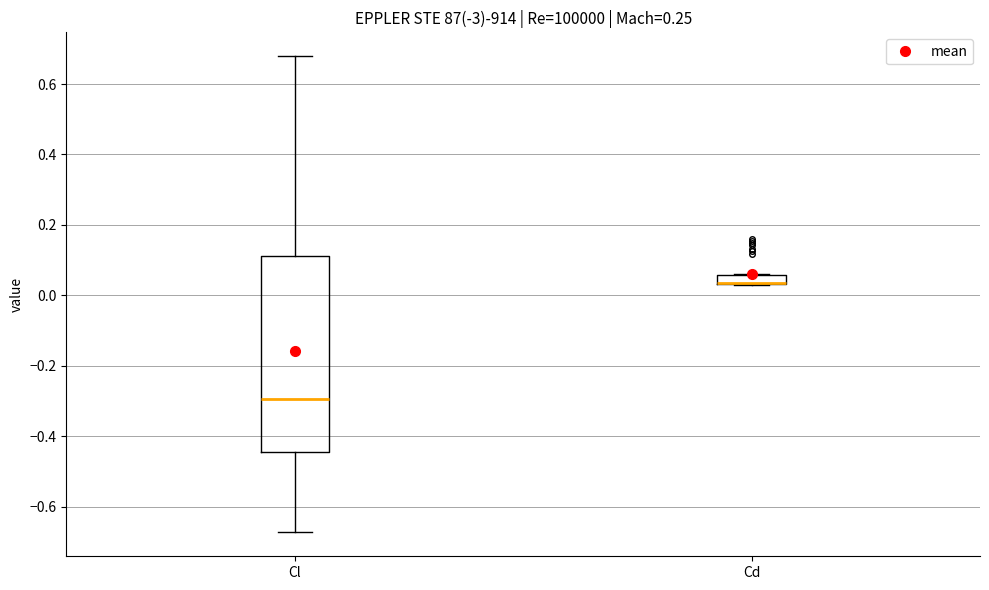

Where does the lower whisker of the box for Cl end on the y-axis? The values are not printed on the chart, so give them approximately, as read against the axis.

-0.68